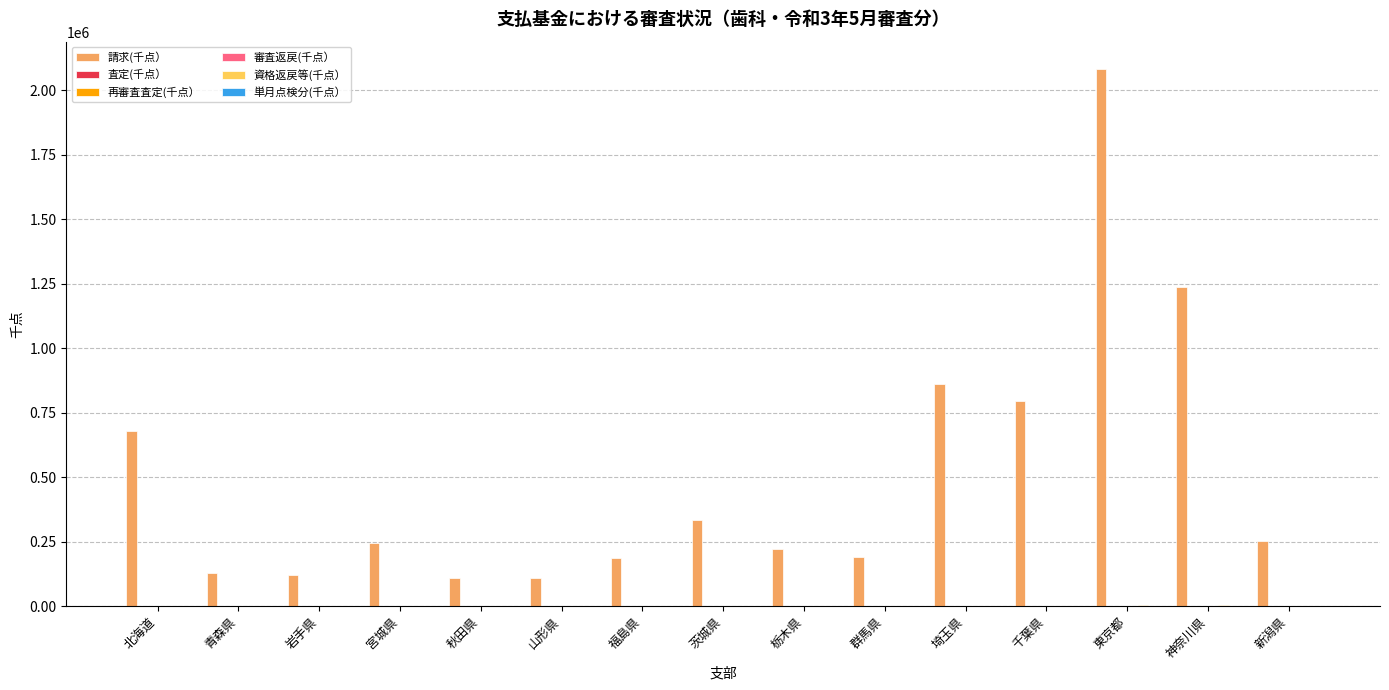

What is the greatest value displayed?

2084577.1